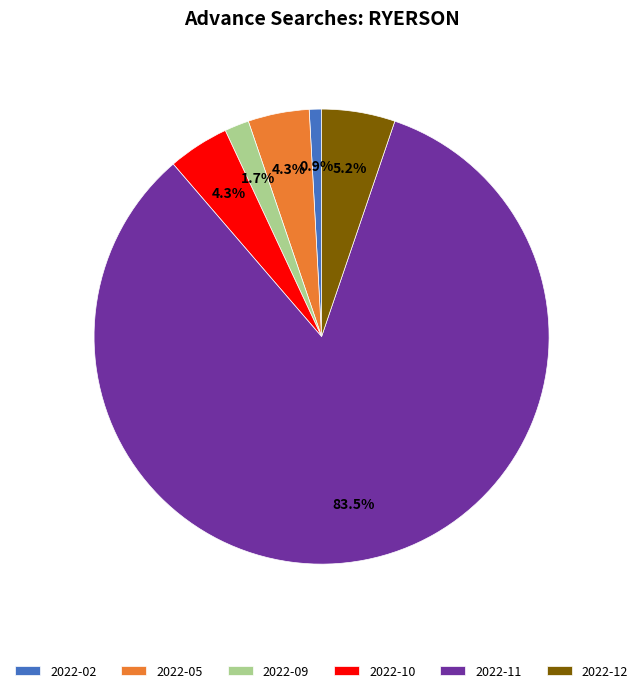

Which has a higher value, 2022-12 or 2022-10?

2022-12